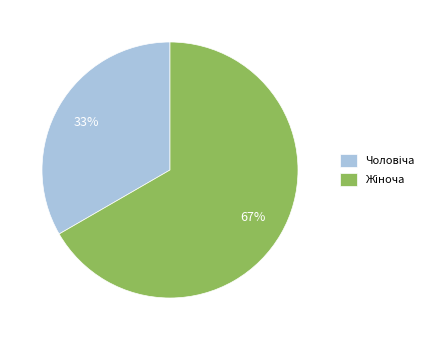

Does any single category account for the majority?

Yes